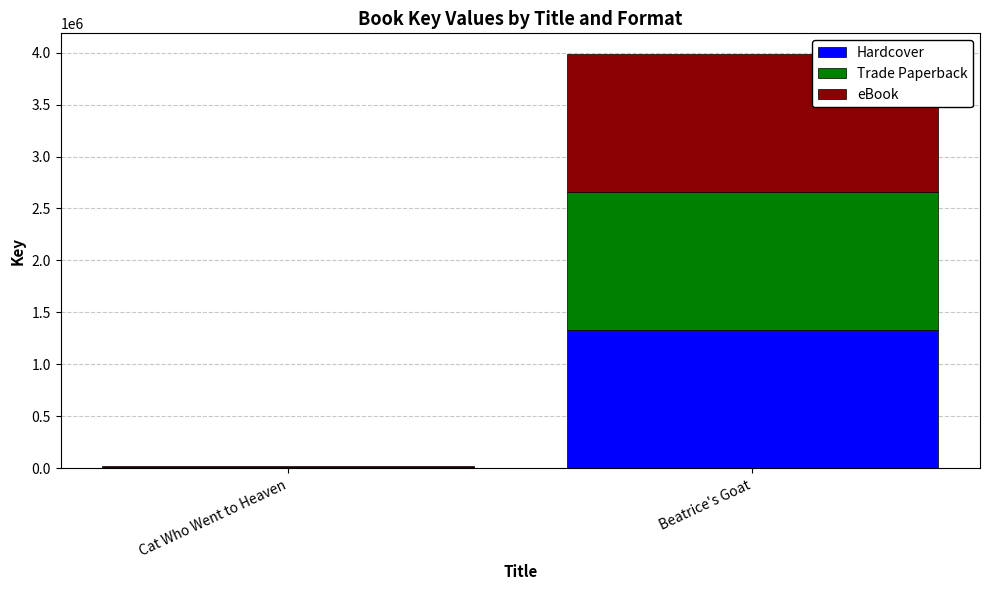

The value of Hardcover at Beatrice's Goat is 1328518. True or false?

True